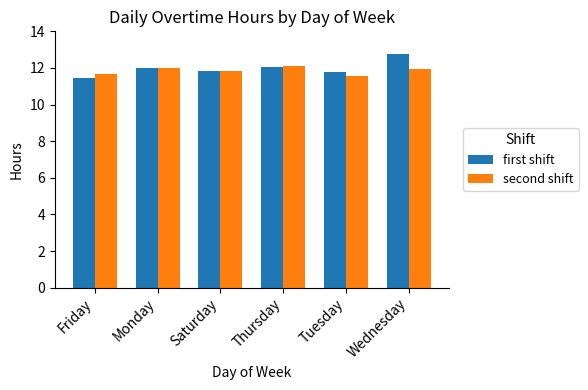

What is the spread (max minus min) of values at Friday?

0.2